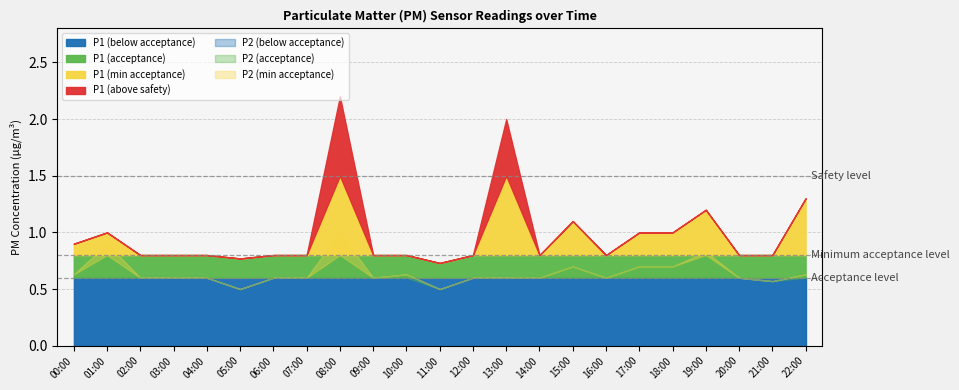

True or false: P1 and P2 cross at least once.

False